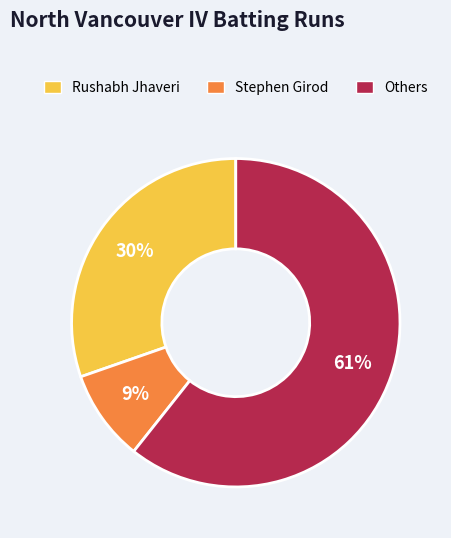

Is there any slice that represents more than half of the pie?

Yes